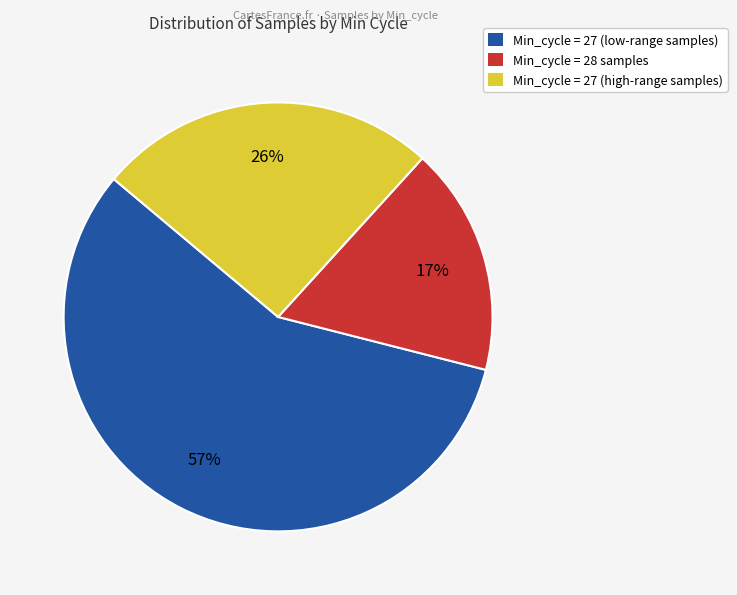

True or false: Min_cycle = 27 (low-range samples) accounts for 64% of the total.

False